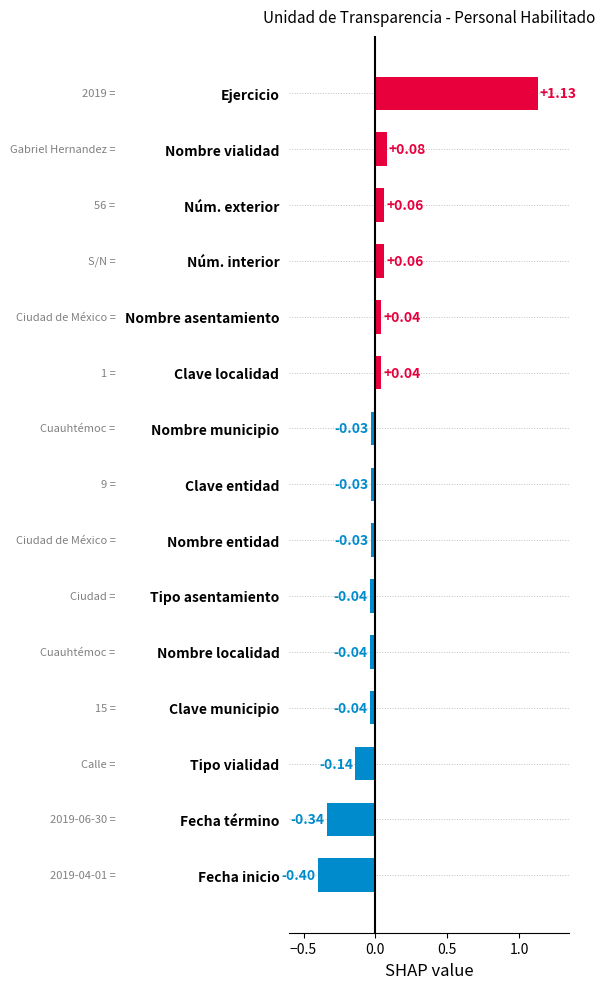

What is the difference between the maximum and second lowest values?

1.5